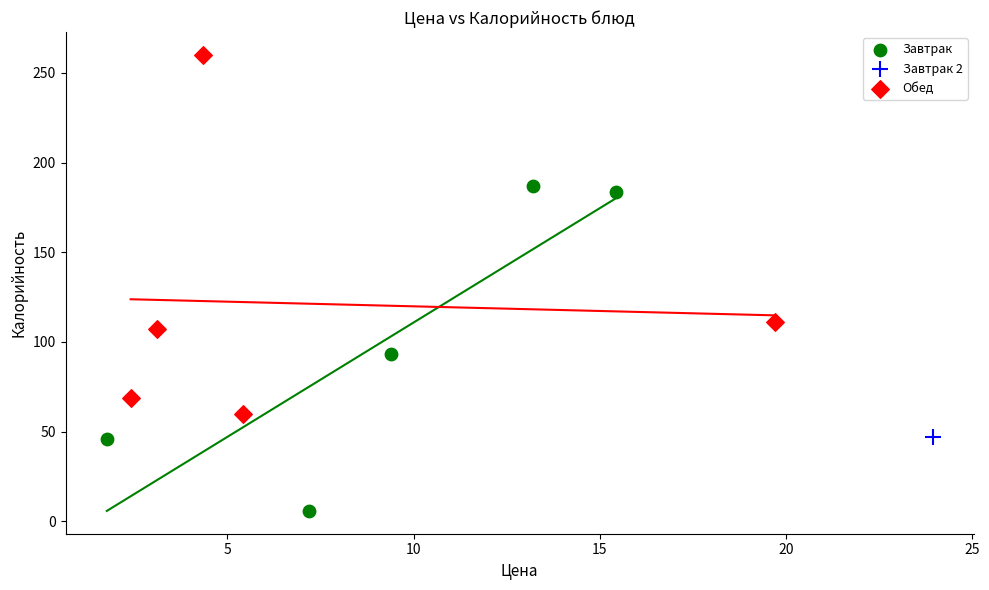

Which series reaches the minimum Y coordinate?

Завтрак